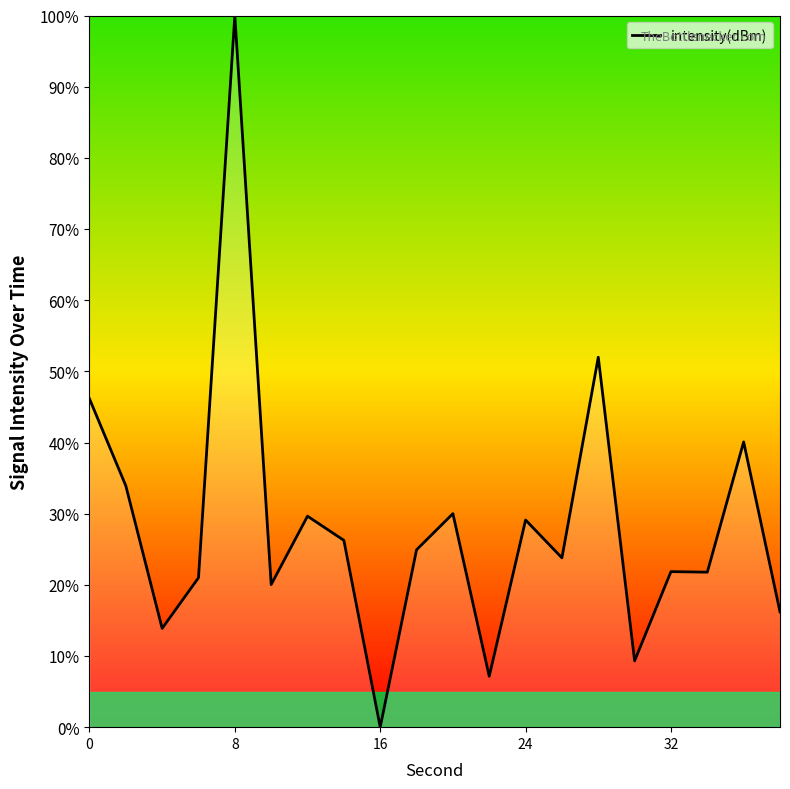

What is the maximum value shown in the chart?

100.0